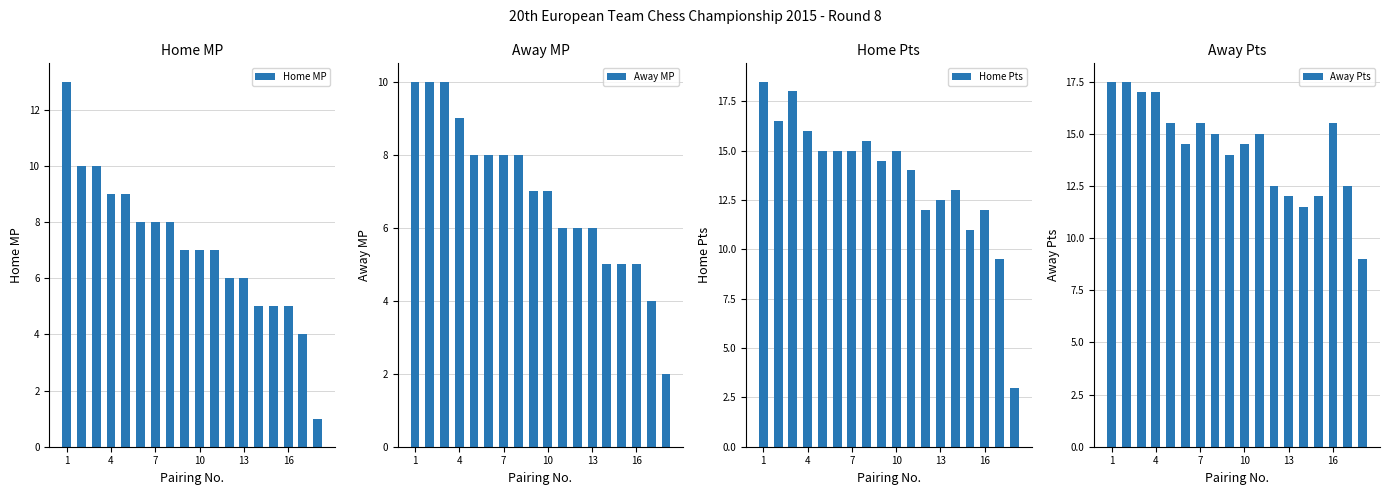

The Home MP series shows 10 at 10. True or false?

False